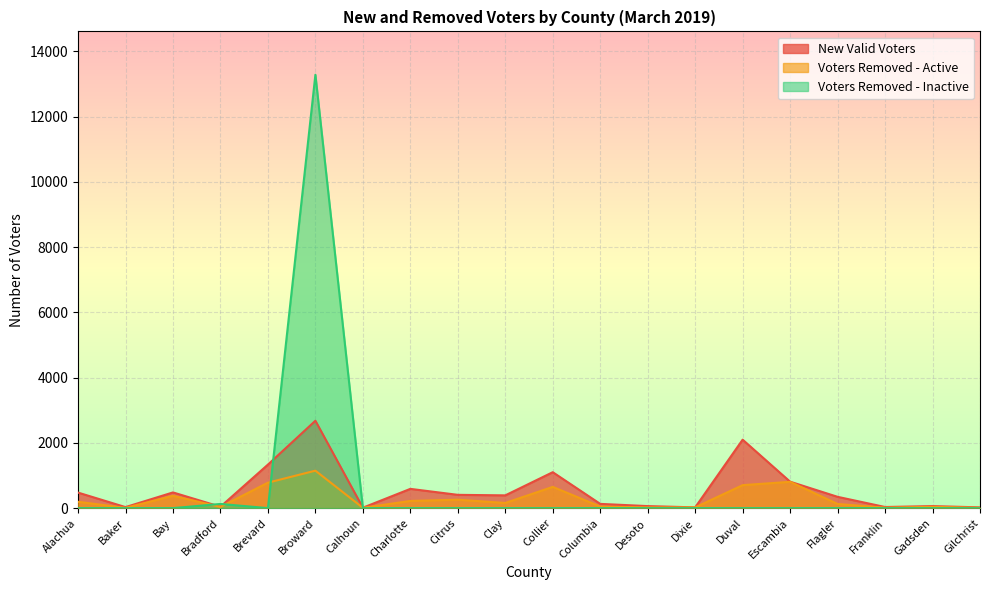

How many interior local valleys does the Voters Removed - Active series have?

6